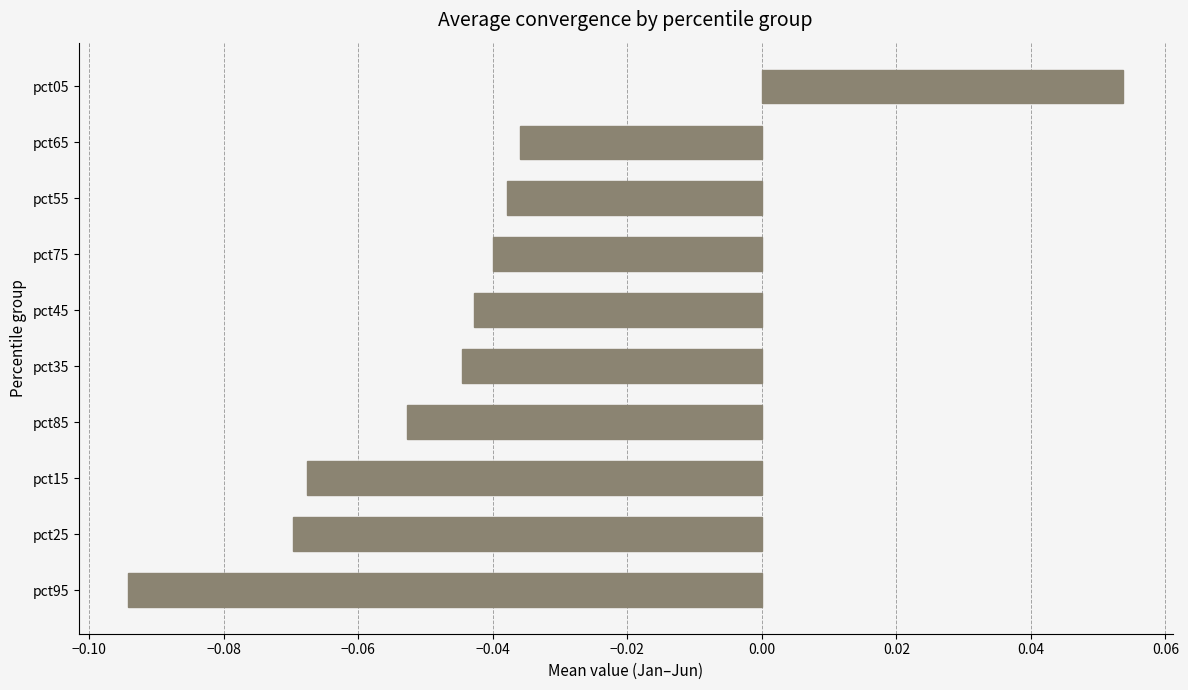

How many values are above zero?

1